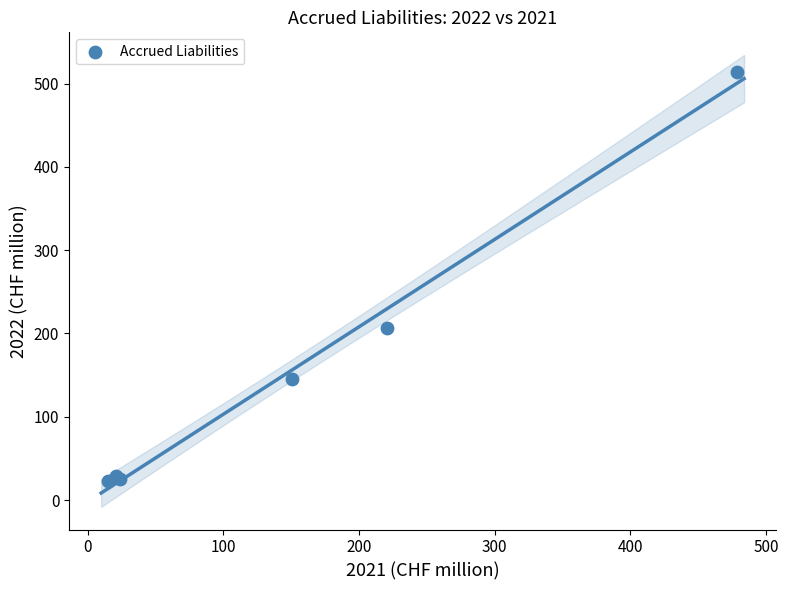

What Y value in the scatter plot is closest to 268?

206.5